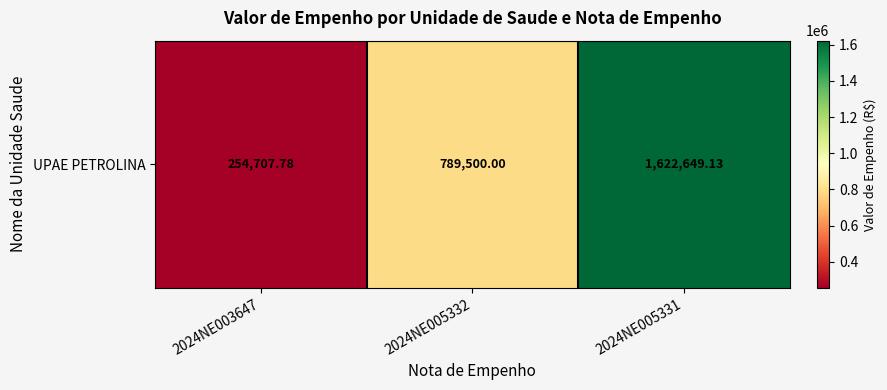

What is the maximum value shown in the chart?

1622649.1